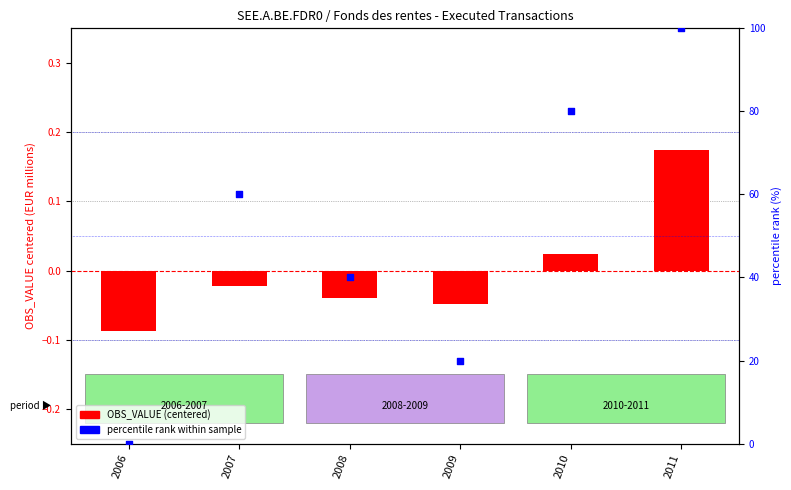

Which series contains the lowest Y value?

OBS_VALUE (centered)